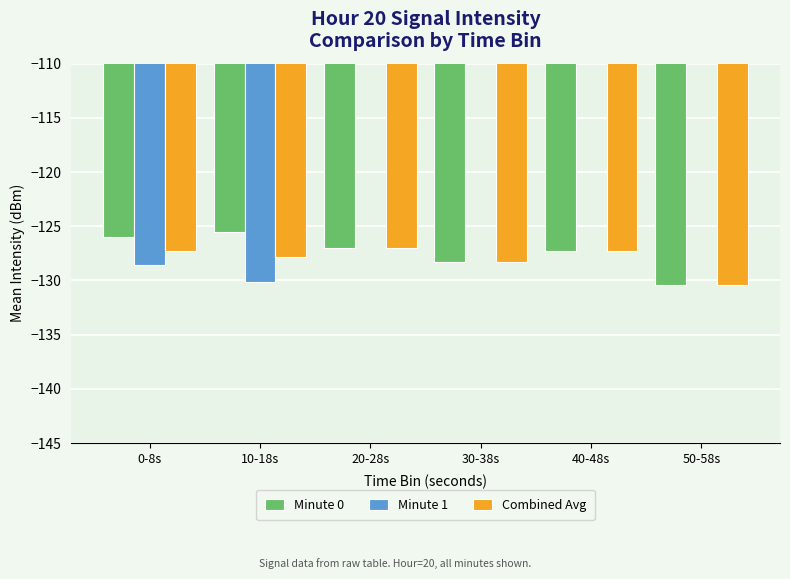

What is the smallest value displayed?

-130.4